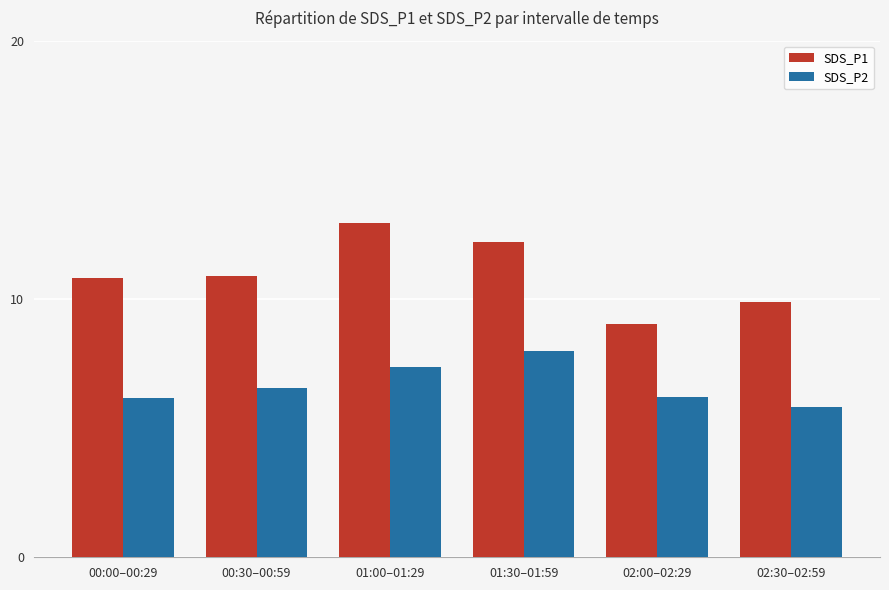

At which label does SDS_P1 reach its peak?

01:00–01:29